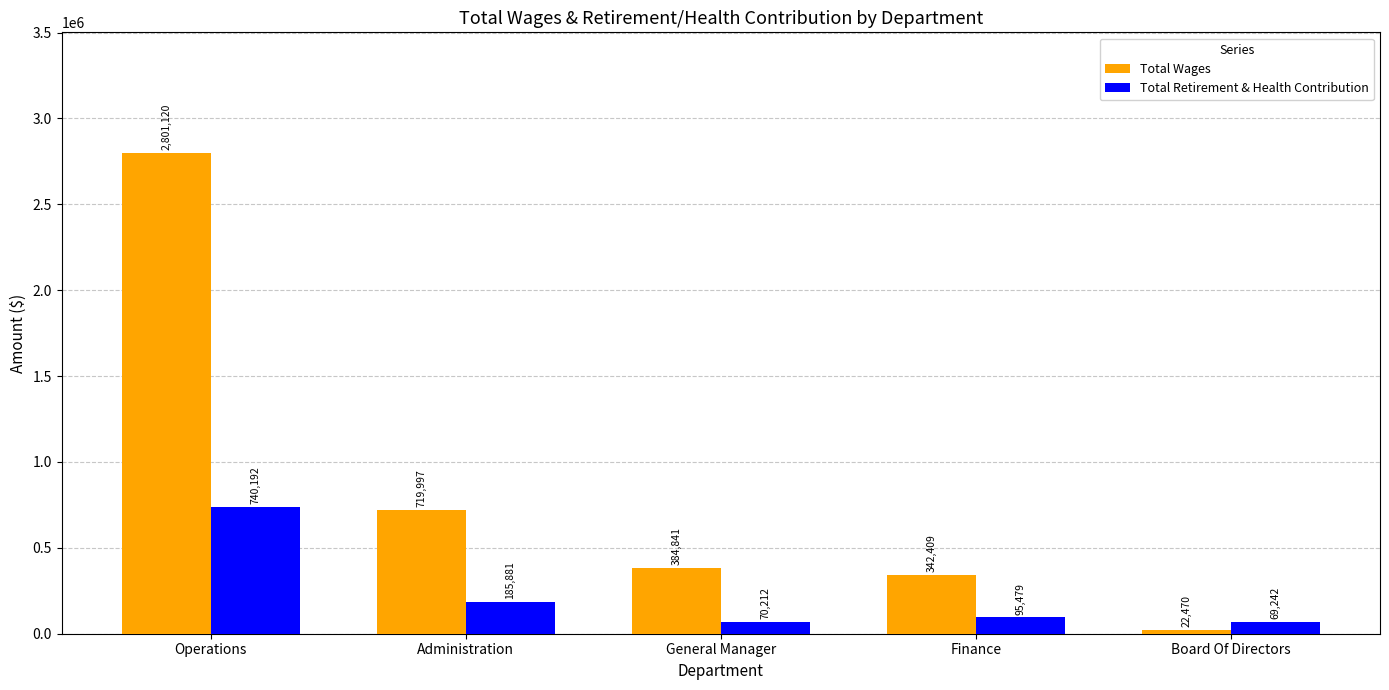

Is it true that Total Wages equals 2801120 at Operations?

True